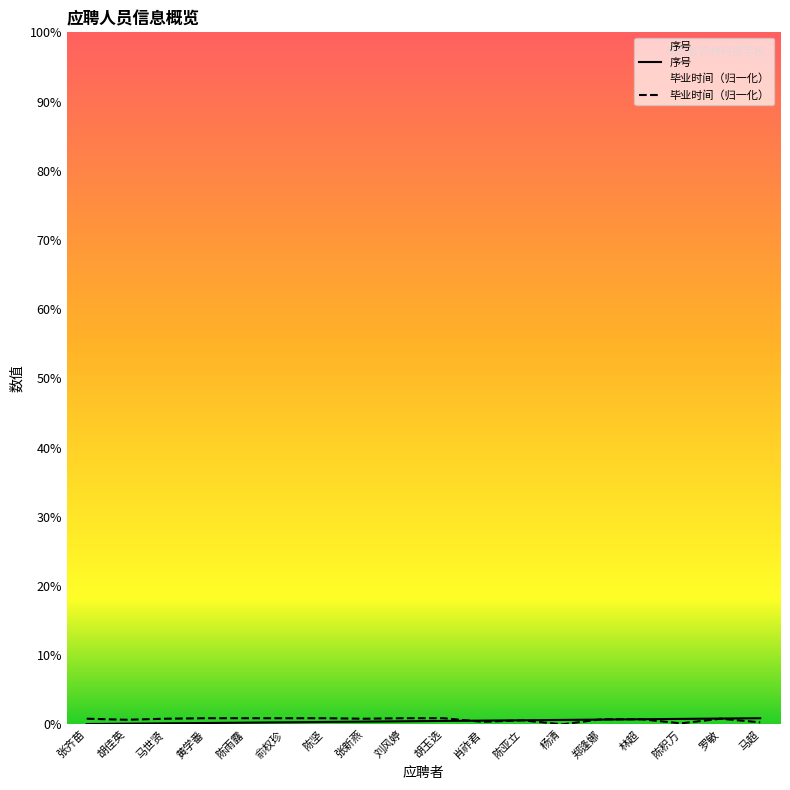

What is the label of the 3rd point from the right?

陈积万